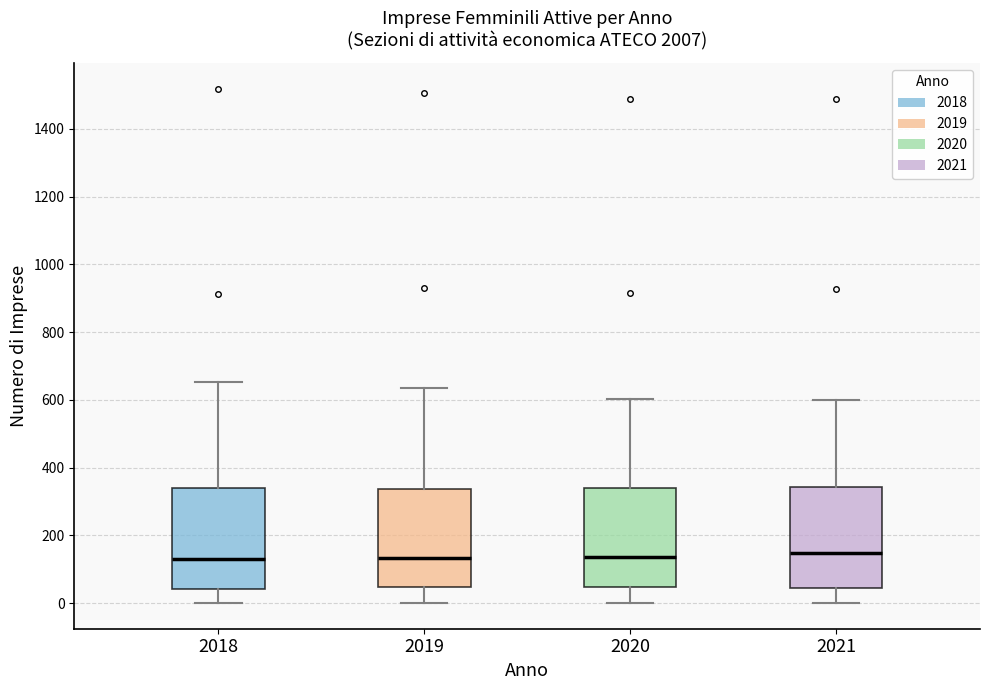

Reading left to right, transcribe this box plot: for each box, give where its median line is, the range the box spans, and where its two whiskers end, as read against the y-axis. The values are not printed on the chart, so give them approximately, as read against the axis.

2018: median 120, box 40 to 340, whiskers 0 to 660
2019: median 140, box 40 to 340, whiskers 0 to 640
2020: median 140, box 40 to 340, whiskers 0 to 600
2021: median 140, box 40 to 340, whiskers 0 to 600